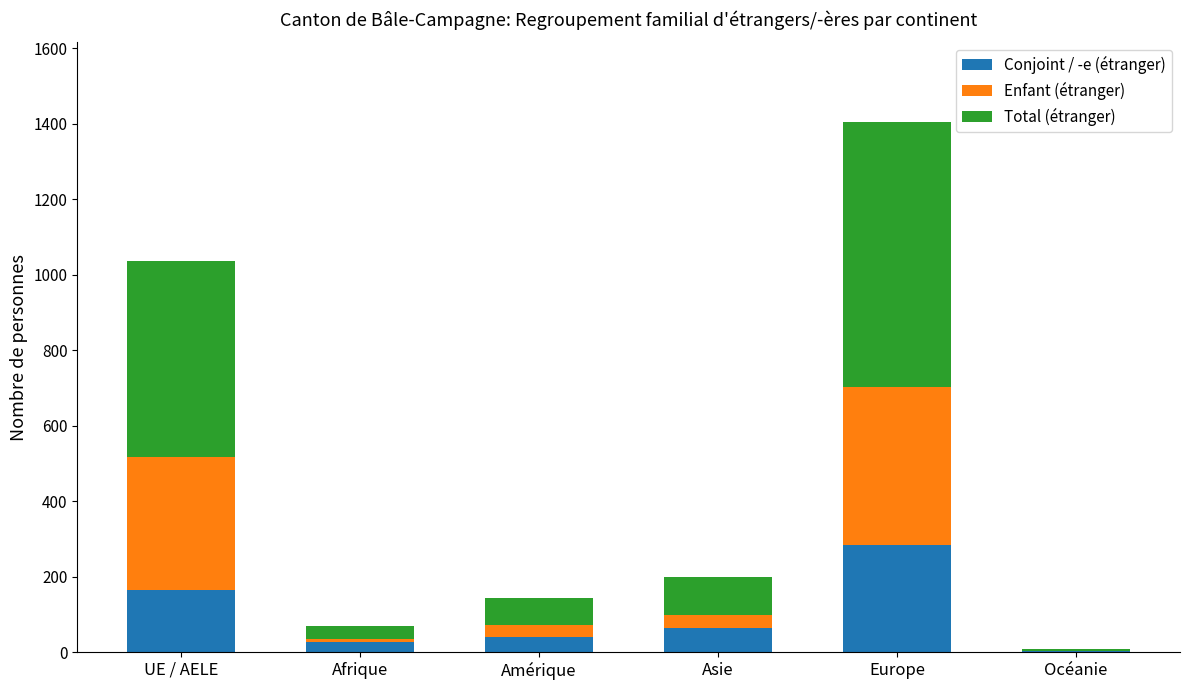

At which category is the sum across all series the highest?

Europe